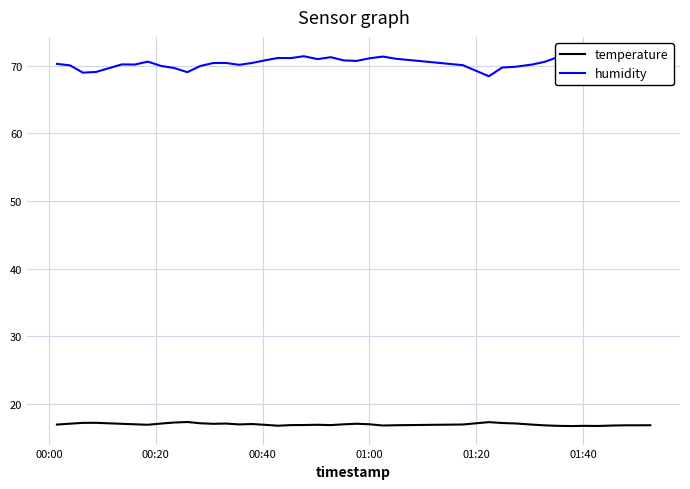

True or false: temperature and humidity cross at least once.

False